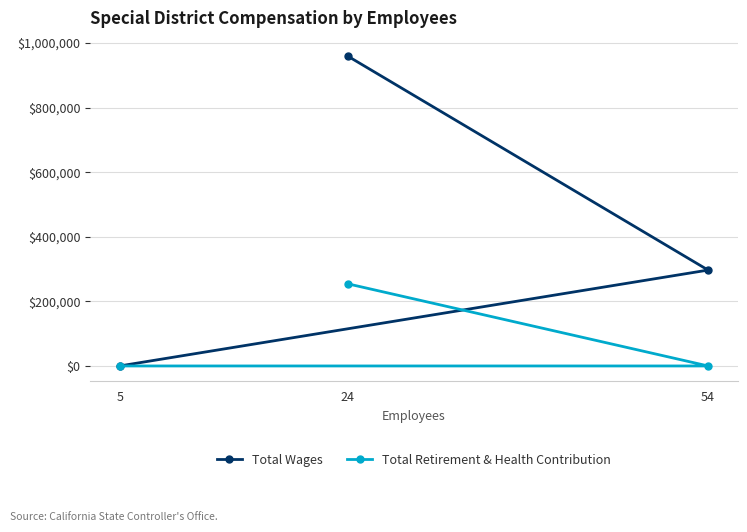

List the series in order of their overall mean, lowest first.

Total Retirement & Health Contribution, Total Wages